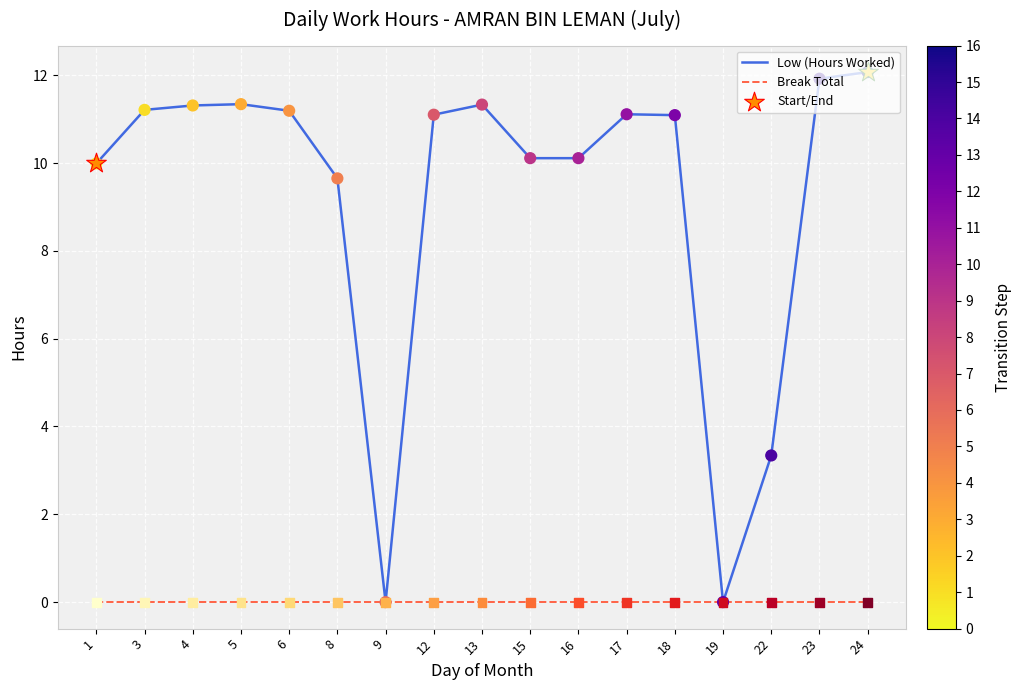

At how many categories does at least one series exceed 2?

15